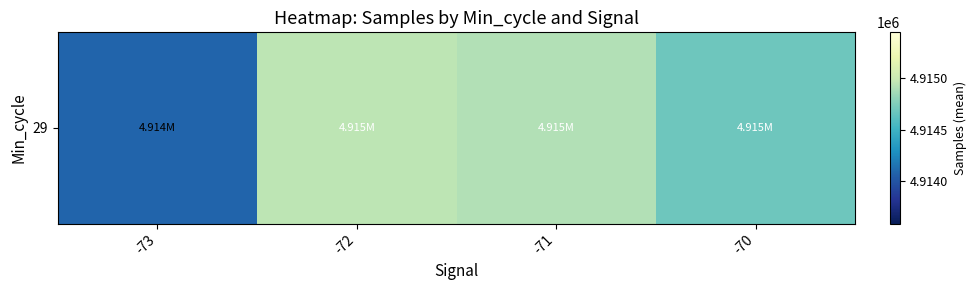

At which category does the chart reach its minimum across all series?

-73